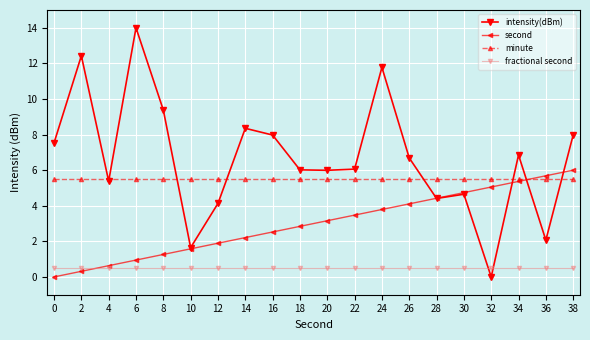

At which label is intensity(dBm) closest to 7?

34